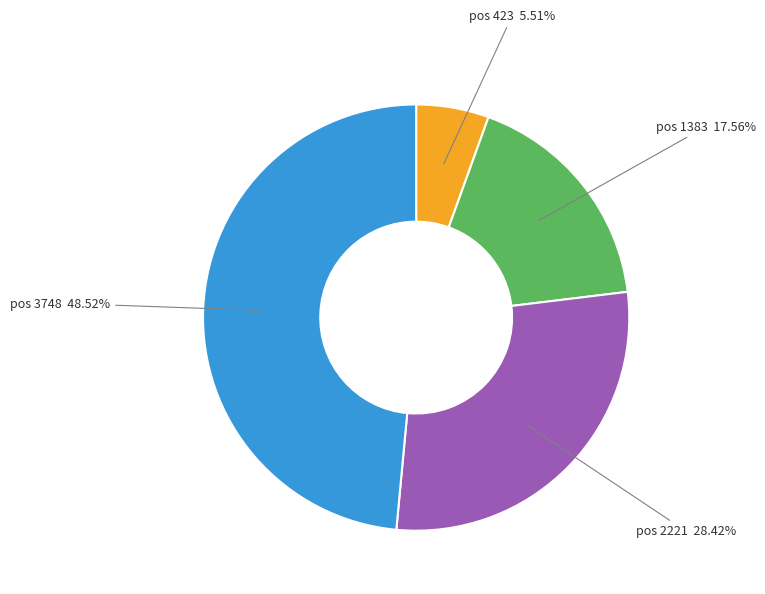

Is there any slice that represents more than half of the pie?

No